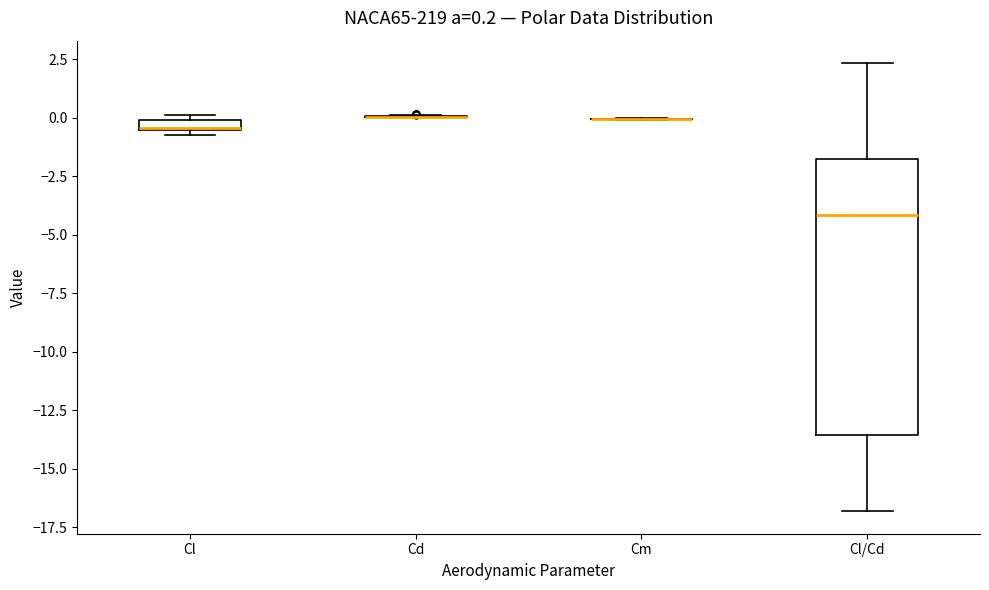

Which box is the tallest, from its lower edge to its upper edge?

Cl/Cd